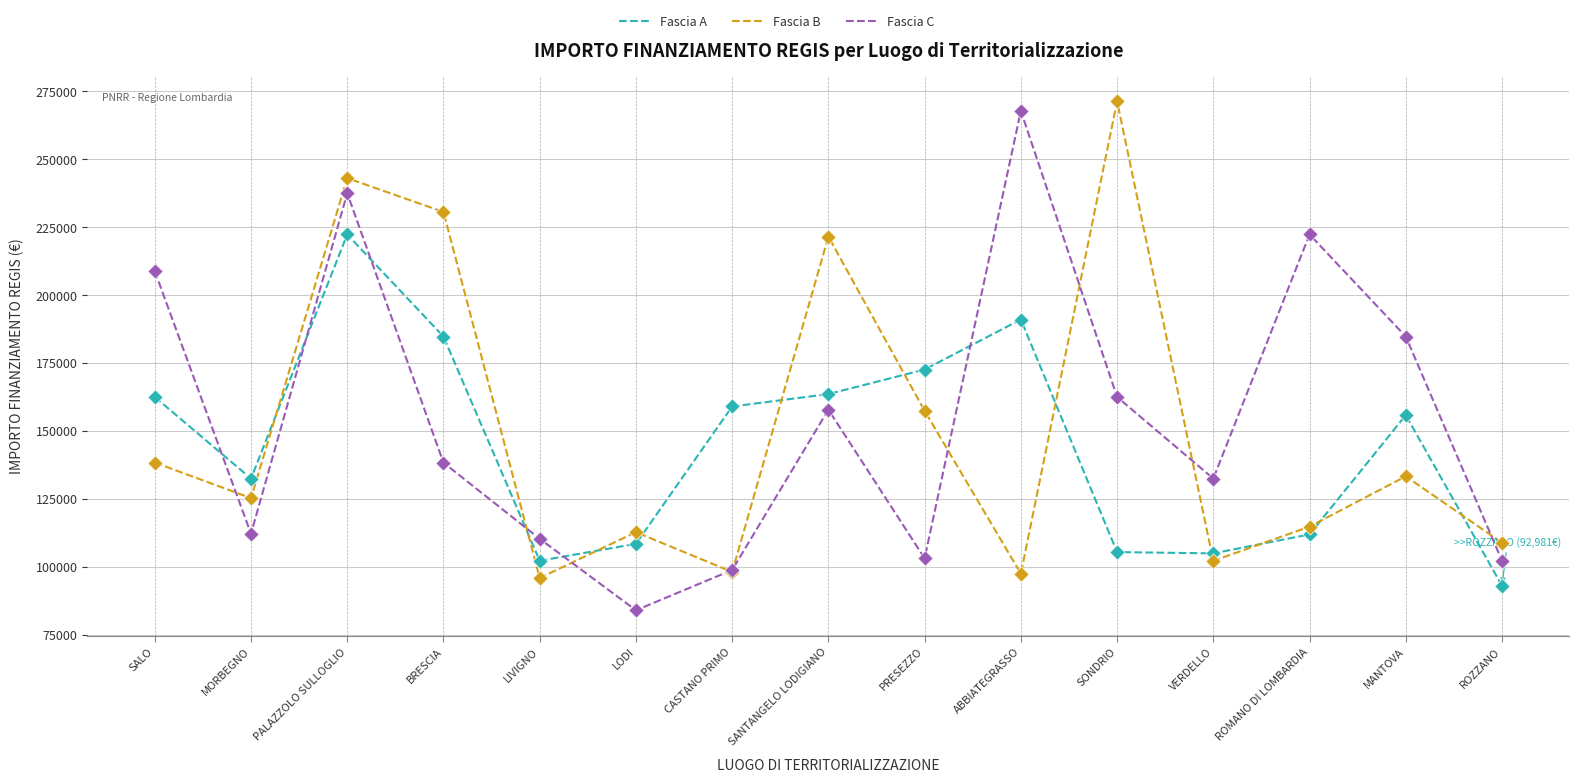

Is the value of Fascia B at MANTOVA greater than the value of Fascia A at LIVIGNO?

Yes